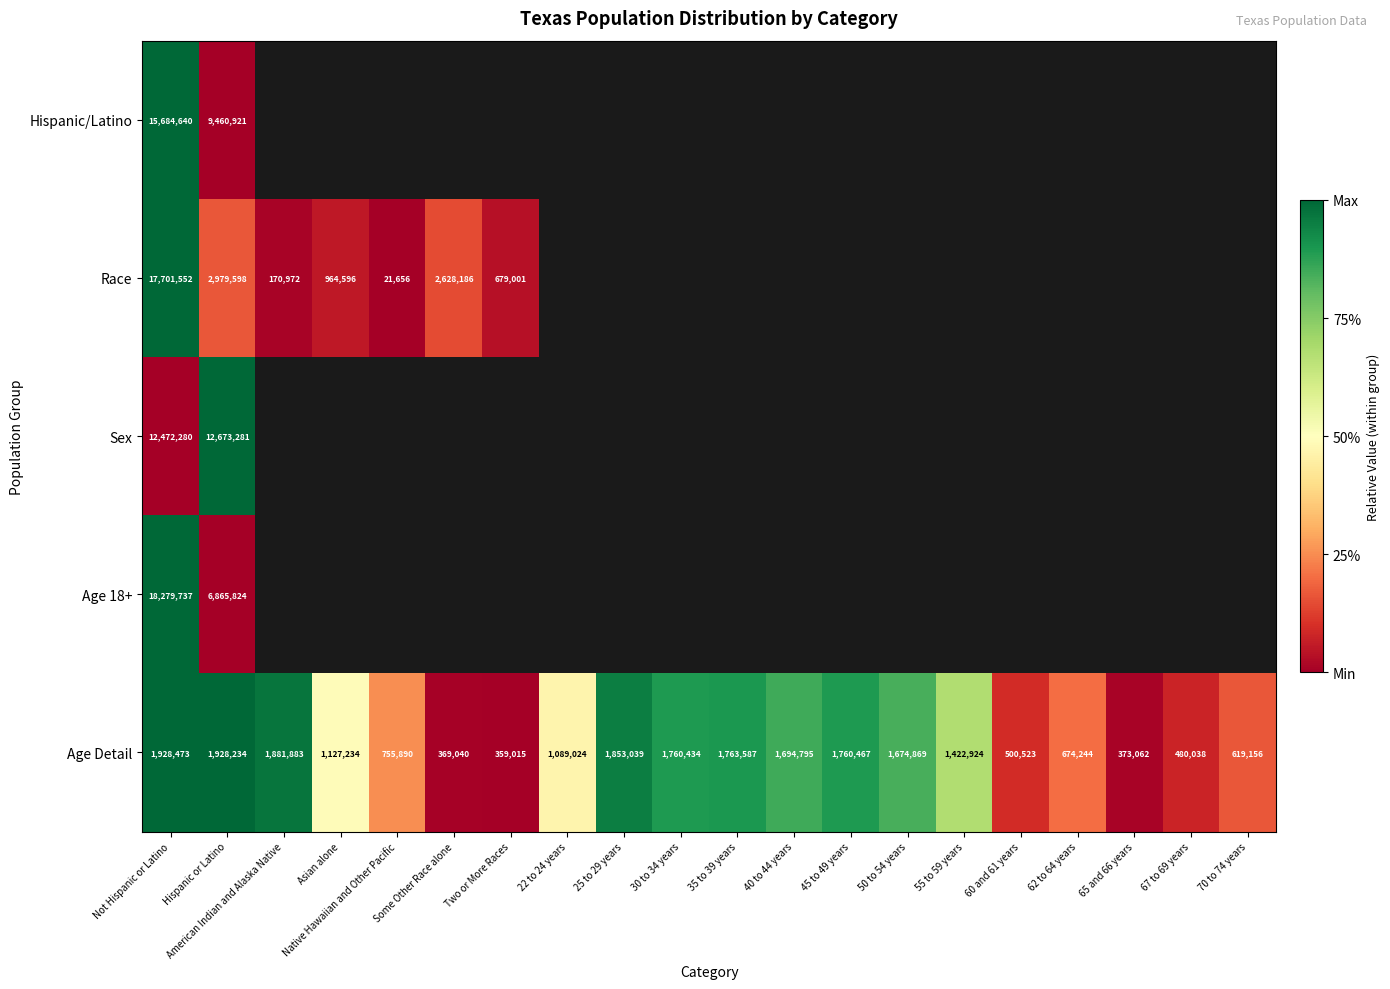

How many categories are shown in the chart?

20